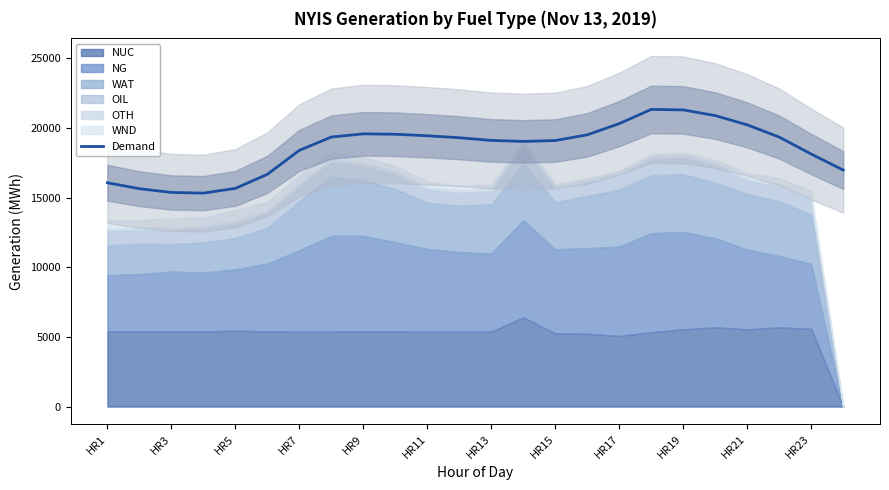

What is the maximum value for Demand?

21324